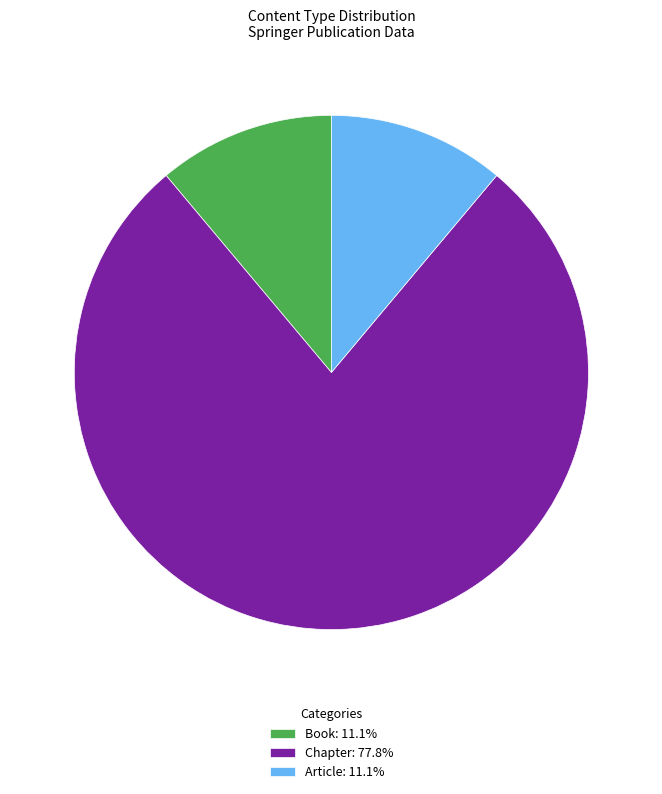

Is there a majority slice in this chart?

Yes